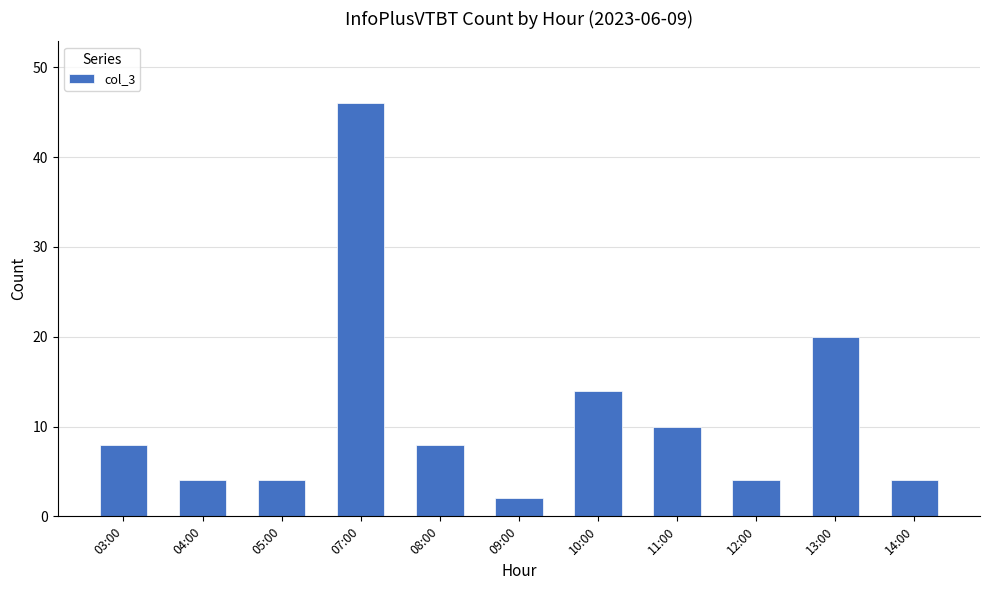

At which label is the value closest to 24?

13:00